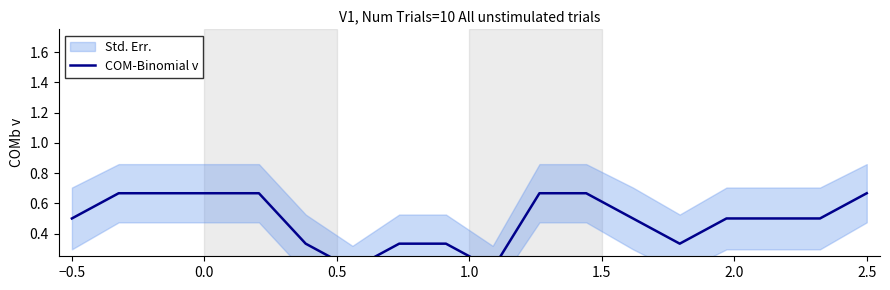

How many categories are shown in the chart?

18